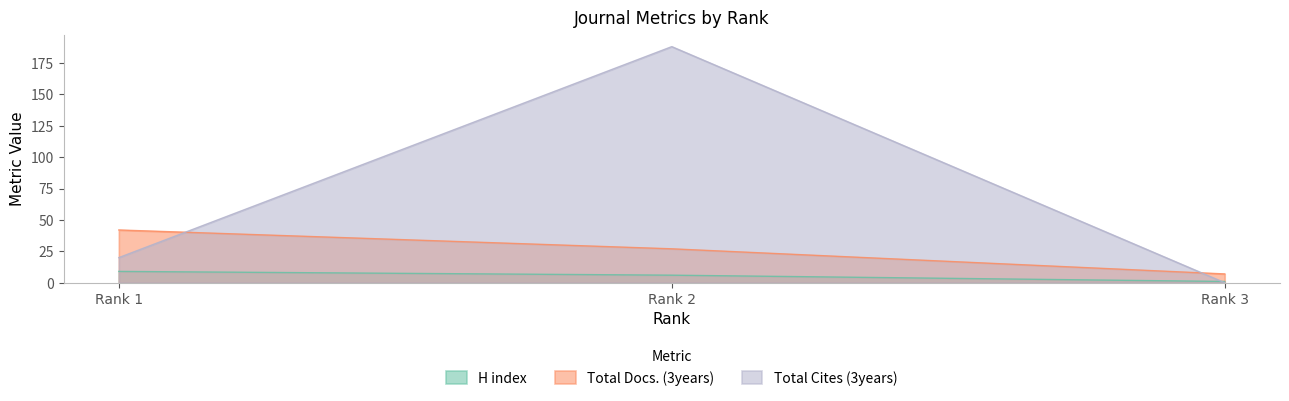

The value of Total Cites (3years) at Rank 1 is 20. True or false?

True